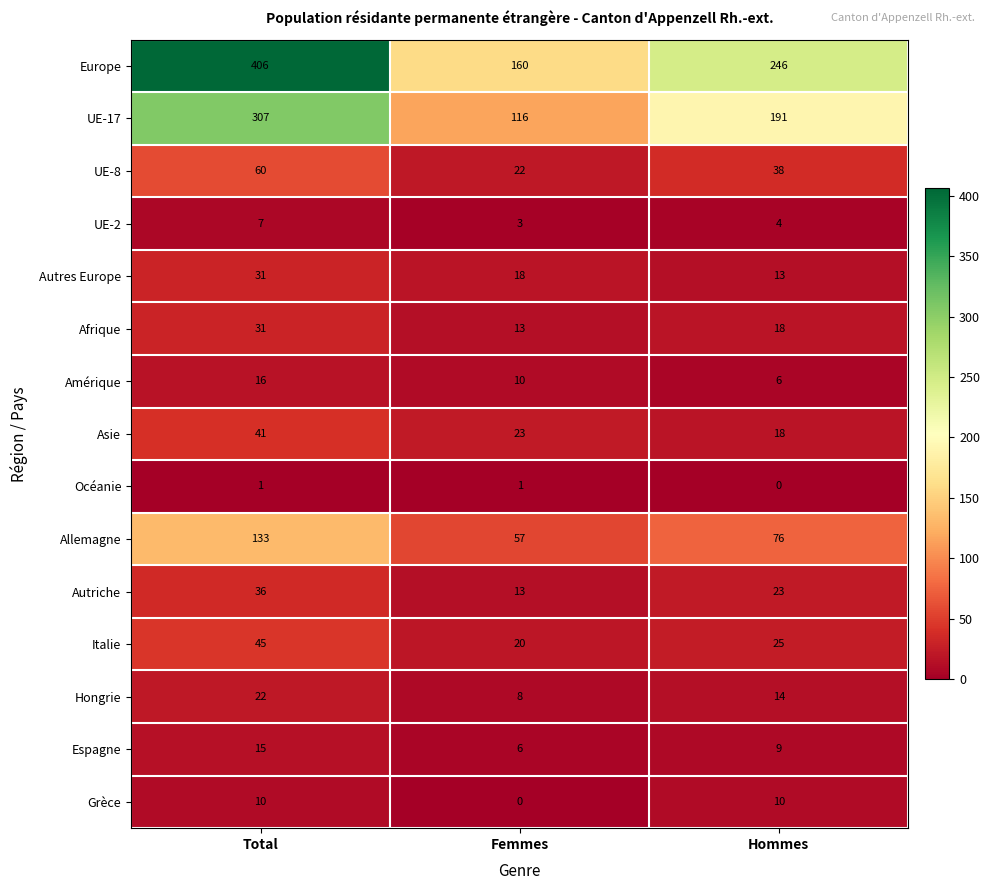

What value does the Italie series have at Femmes?

20